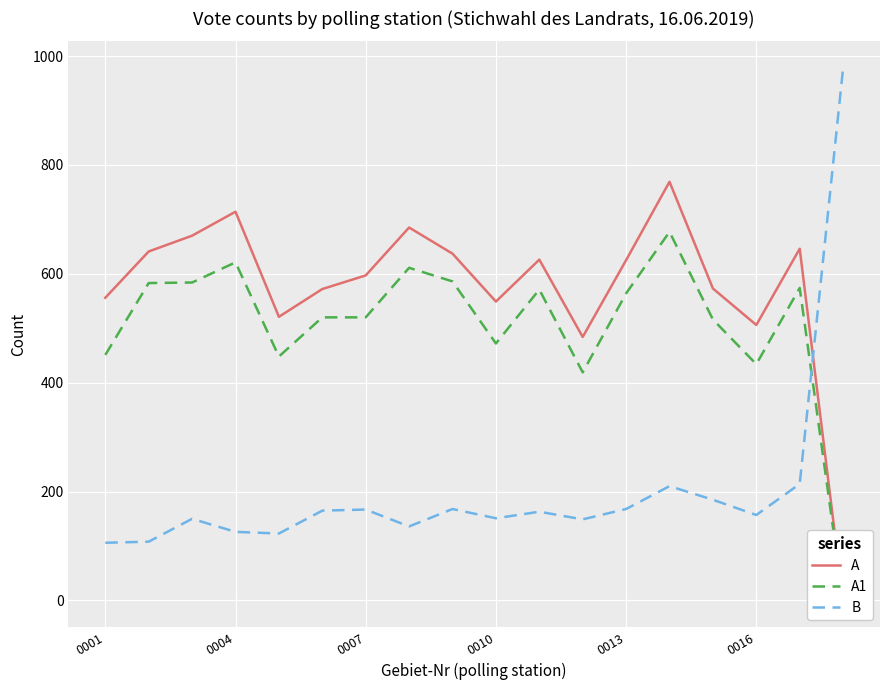

What is the lowest value of the B series?

106